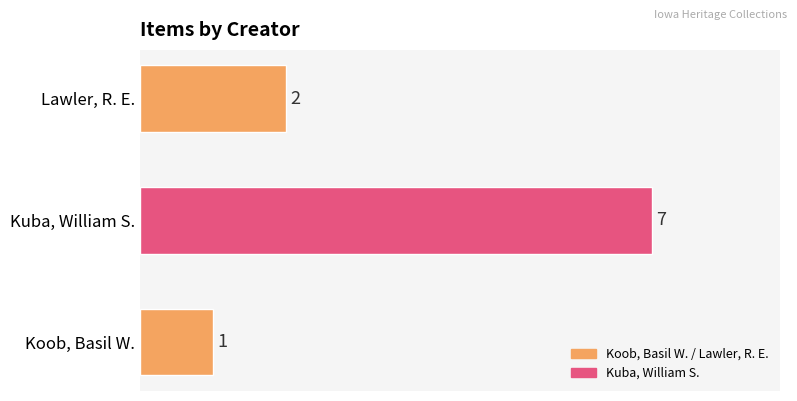

Is it true that the value at Koob, Basil W. is 1?

True